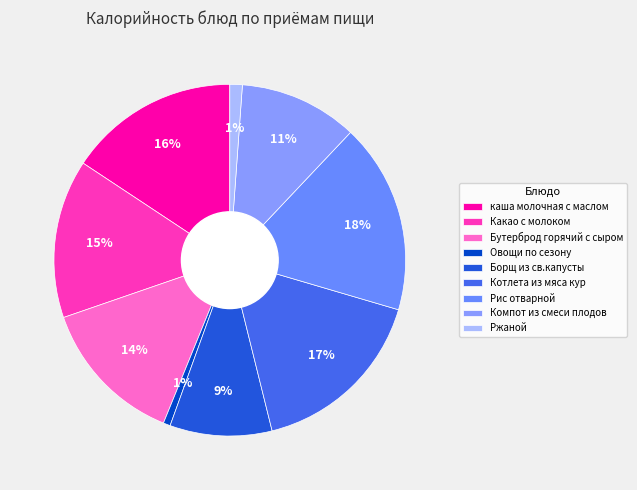

Do Рис отварной and Котлета из мяса кур together represent more than half of the pie?

No